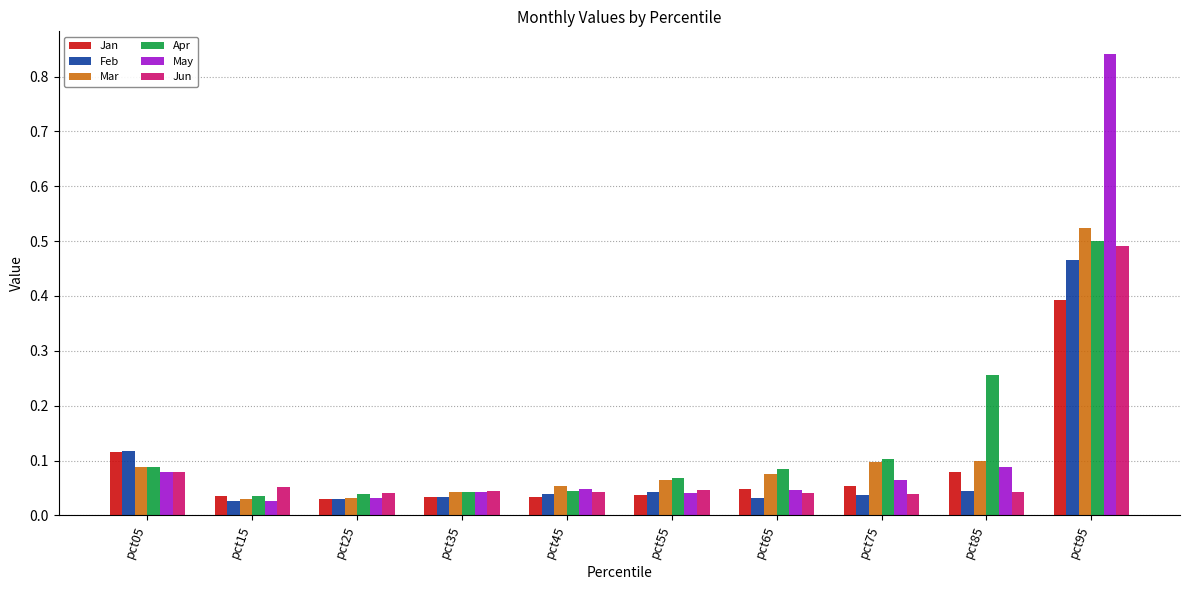

Which series has the largest range (max minus min)?

May